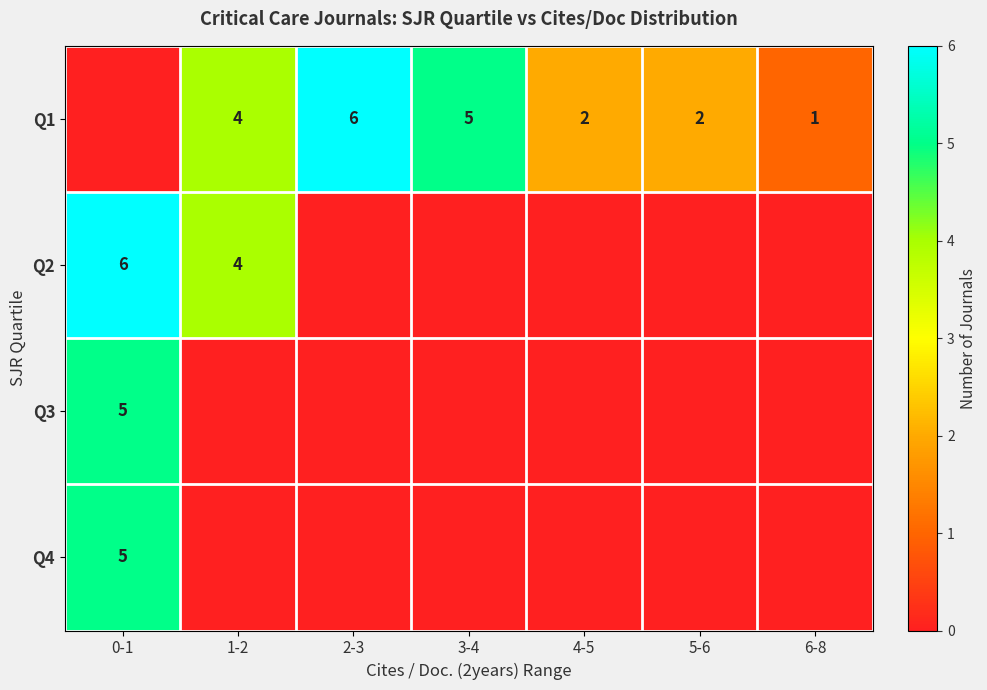

True or false: Q2 has a value of 4 at 1-2.

True